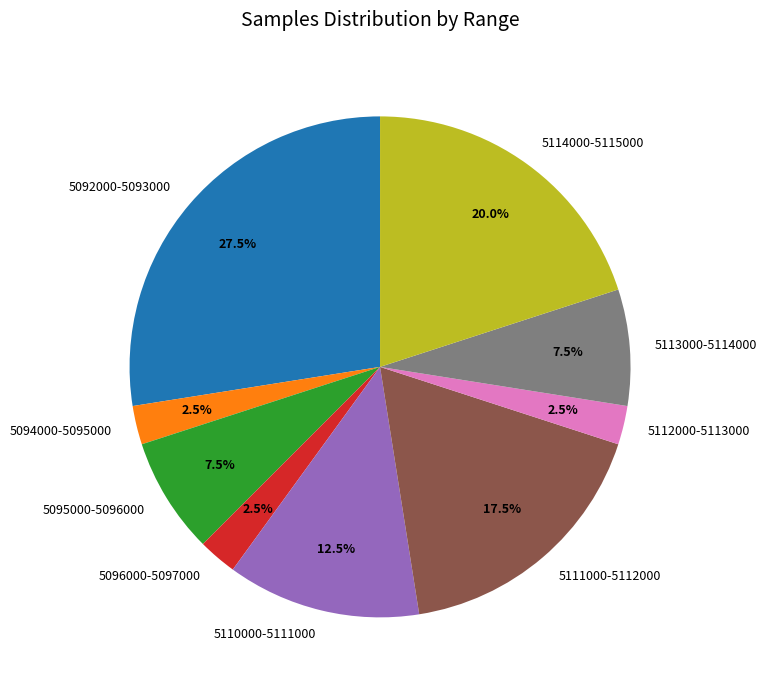

What is the ratio of the value at 5110000-5111000 to the value at 5094000-5095000?

5.0